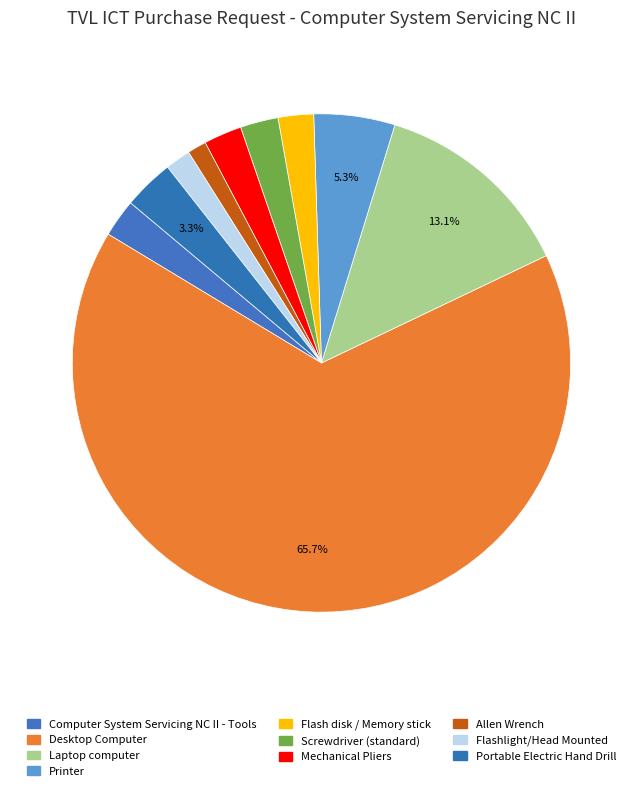

Does Printer represent more than half of the total?

No